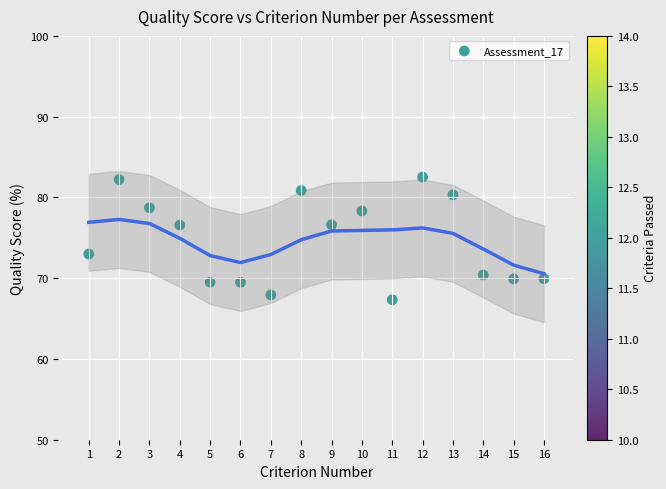

What Y value in the scatter plot is closest to 74?

73.0